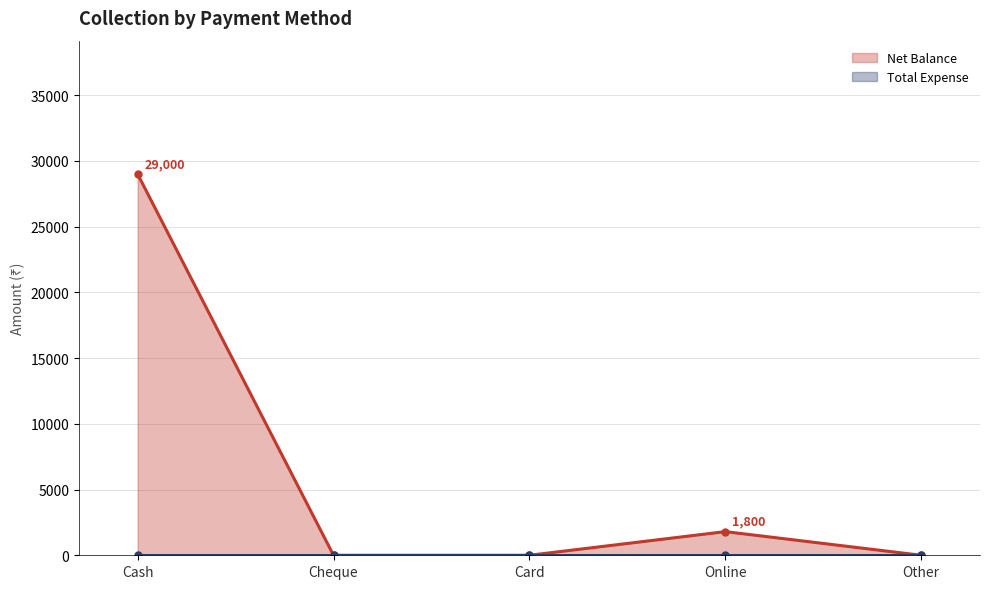

Reading left to right, list all the values displayed in this chart.

29000	0	0	1800	0